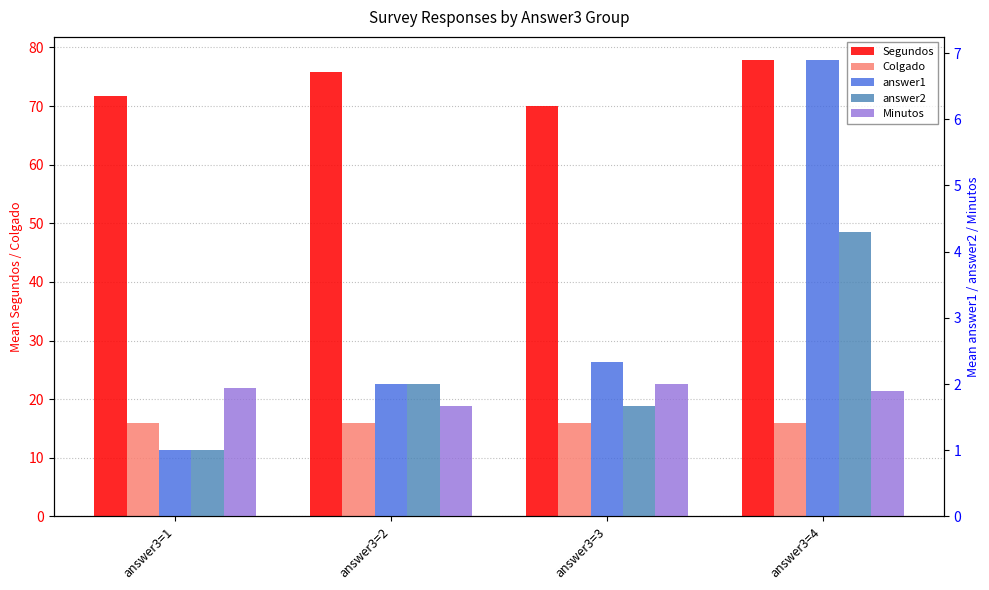

Which series has the largest total across all categories?

Segundos